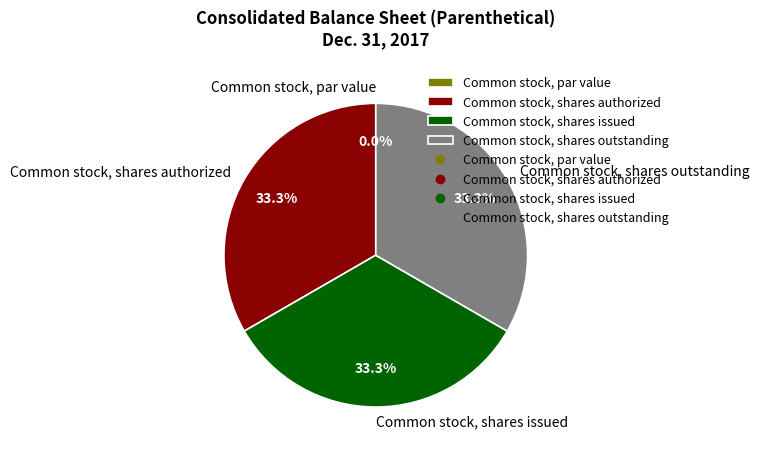

Does Common stock, shares authorized represent more than half of the total?

No